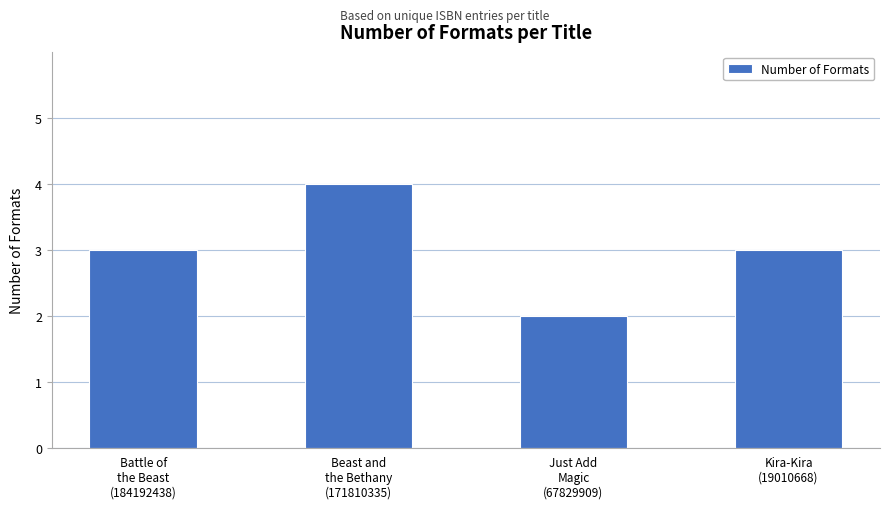

What is the maximum value shown in the chart?

4